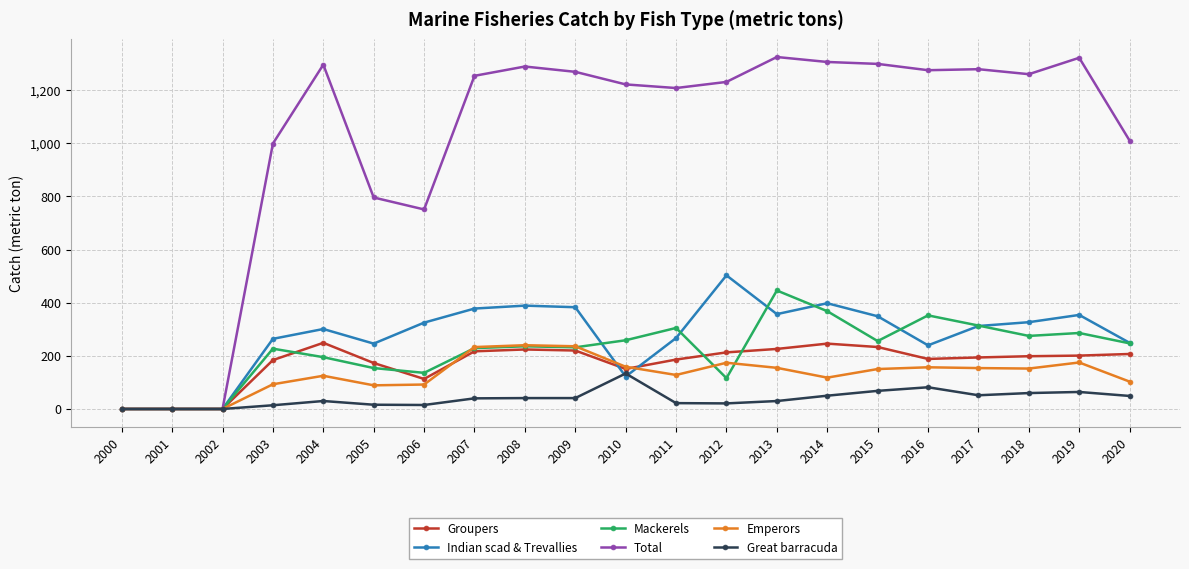

Which series has the largest total across all categories?

Total